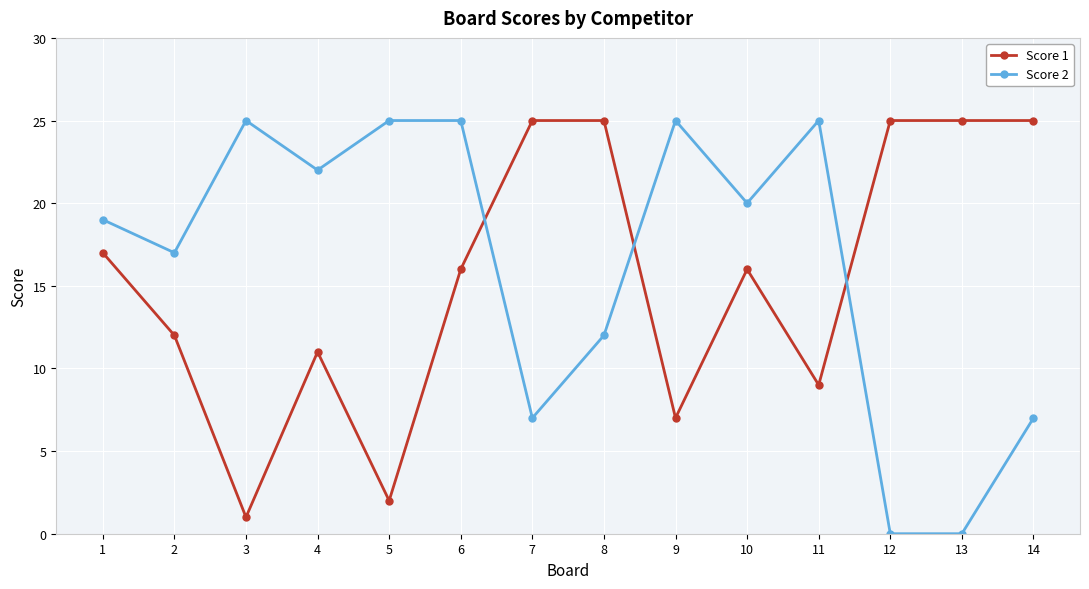

After their last crossing, which series has the higher values: Score 2 or Score 1?

Score 1